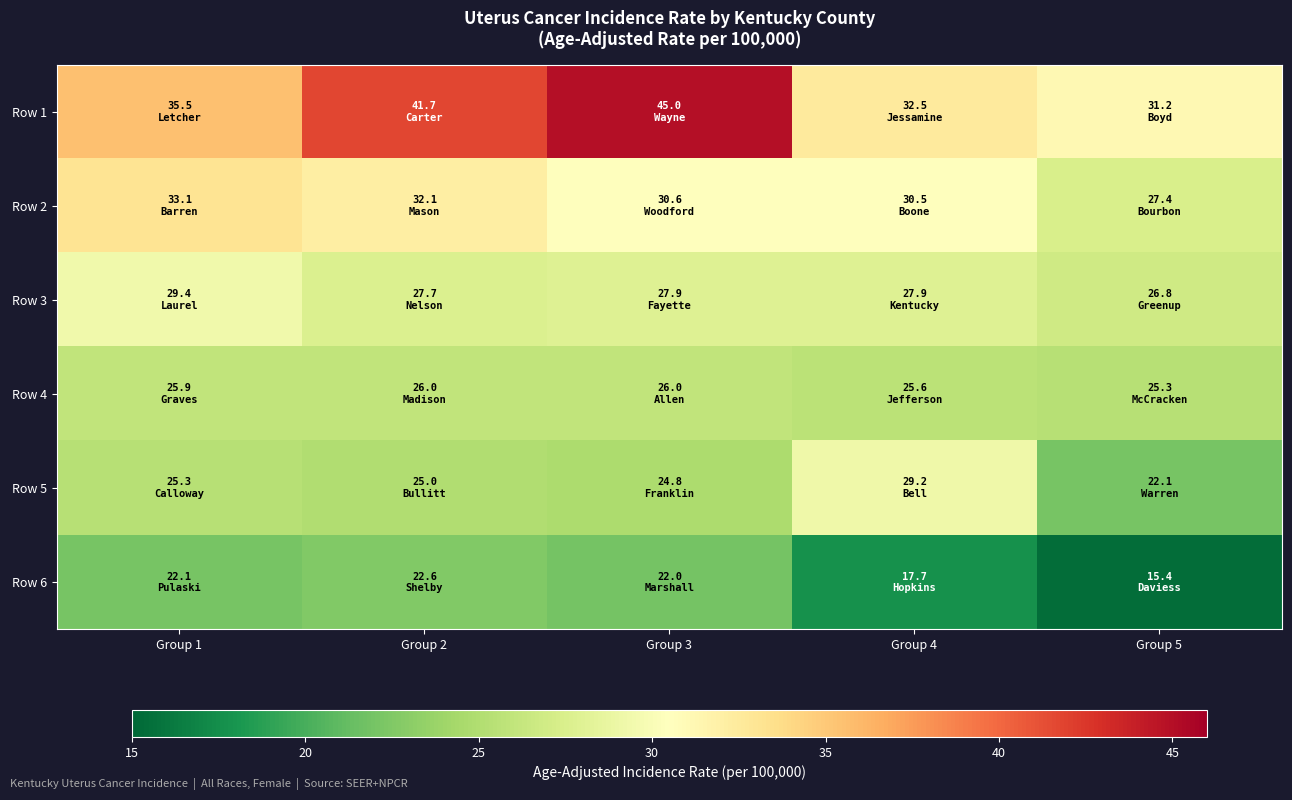

Reading left to right, list all the values displayed in this chart.

Row 1: Group 1=35.5	Group 2=41.7	Group 3=45.0	Group 4=32.5	Group 5=31.2
Row 2: Group 1=33.1	Group 2=32.1	Group 3=30.6	Group 4=30.5	Group 5=27.4
Row 3: Group 1=29.4	Group 2=27.7	Group 3=27.9	Group 4=27.9	Group 5=26.8
Row 4: Group 1=25.9	Group 2=26.0	Group 3=26.0	Group 4=25.6	Group 5=25.3
Row 5: Group 1=25.3	Group 2=25.0	Group 3=24.8	Group 4=29.2	Group 5=22.1
Row 6: Group 1=22.1	Group 2=22.6	Group 3=22.0	Group 4=17.7	Group 5=15.4